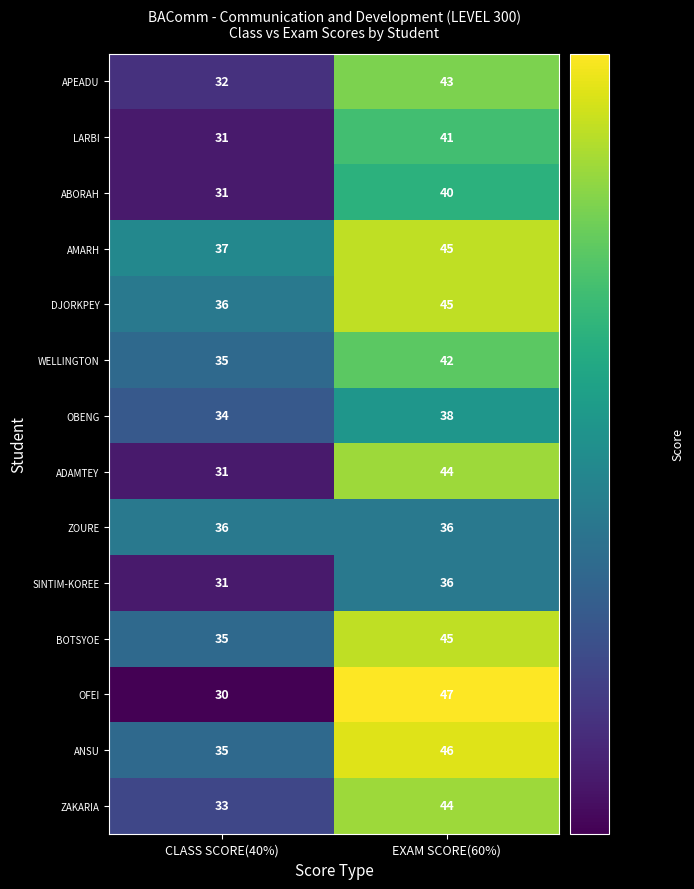

At which label is SINTIM-KOREE closest to 33?

CLASS SCORE(40%)